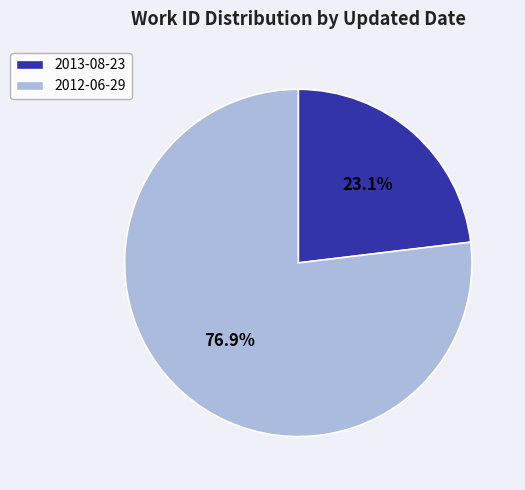

Approximately how many times larger is the value at 2012-06-29 compared to 2013-08-23?

3.3